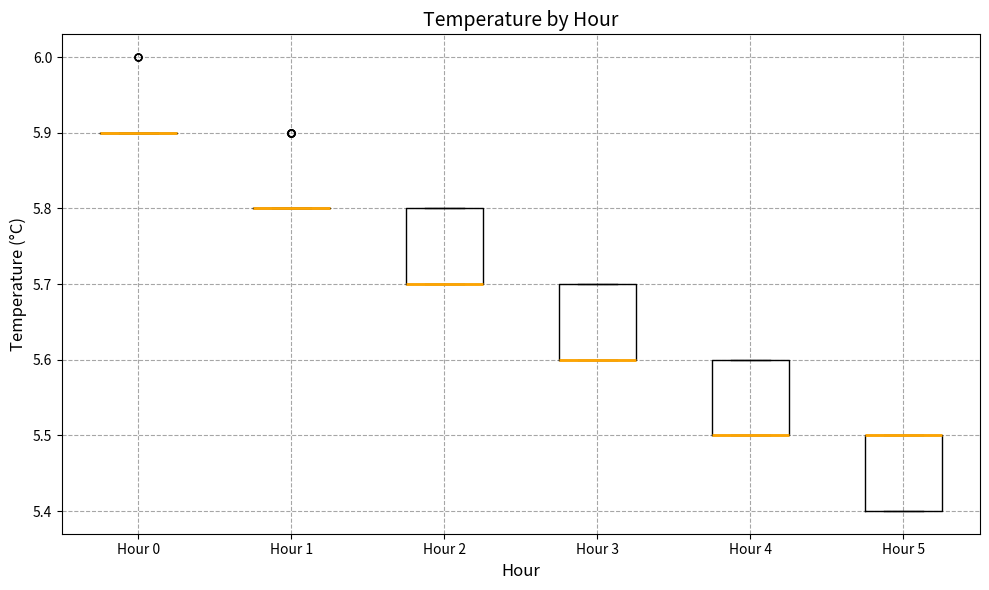

Reading left to right, read every box against the y-axis: the position of its median line, the range the box covers, and the ends of its whiskers. The values are not printed on the chart, so give them approximately, as read against the axis.

Hour 0: box collapsed to a line at 5.9, whiskers 5.9 to 5.9
Hour 1: box collapsed to a line at 5.8, whiskers 5.8 to 5.8
Hour 2: median 5.7 (drawn on the box's lower edge), box 5.7 to 5.8, whiskers 5.7 to 5.8
Hour 3: median 5.6 (drawn on the box's lower edge), box 5.6 to 5.7, whiskers 5.6 to 5.7
Hour 4: median 5.5 (drawn on the box's lower edge), box 5.5 to 5.6, whiskers 5.5 to 5.6
Hour 5: median 5.5 (drawn on the box's upper edge), box 5.4 to 5.5, whiskers 5.4 to 5.5